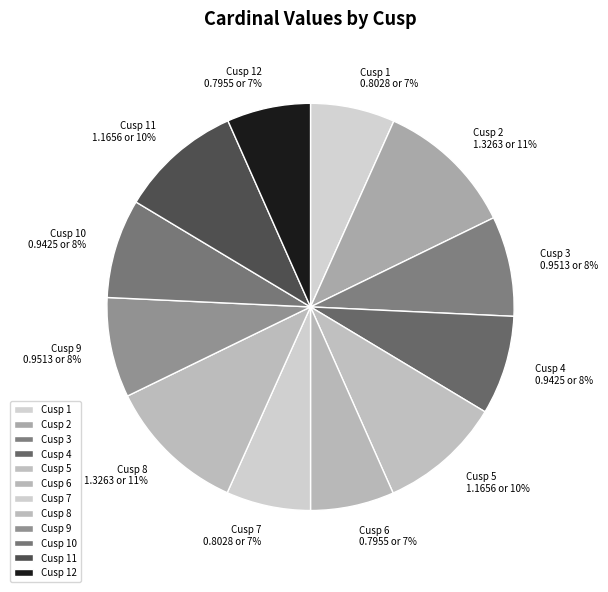

What percentage is the Cusp 1 slice, to the nearest percent?

7%